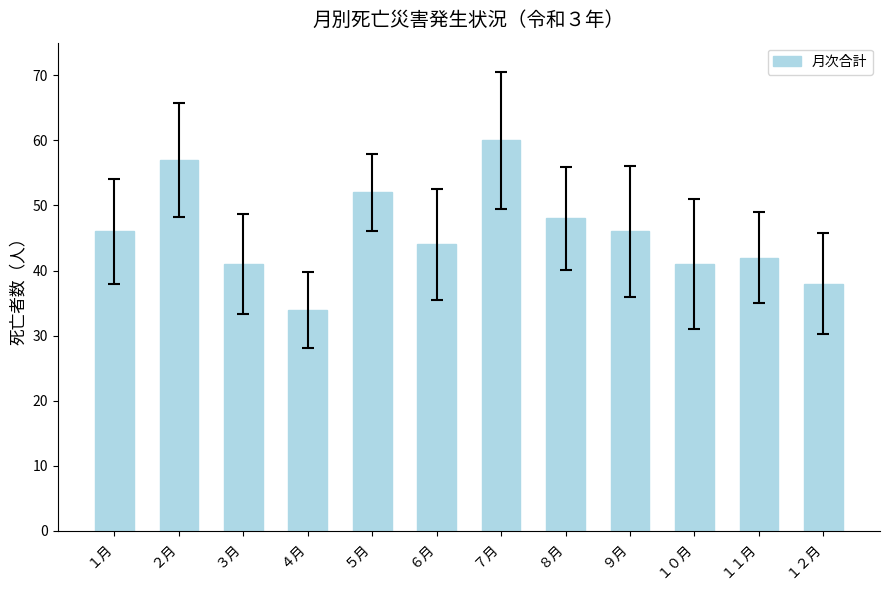

Are the bars horizontal?

No